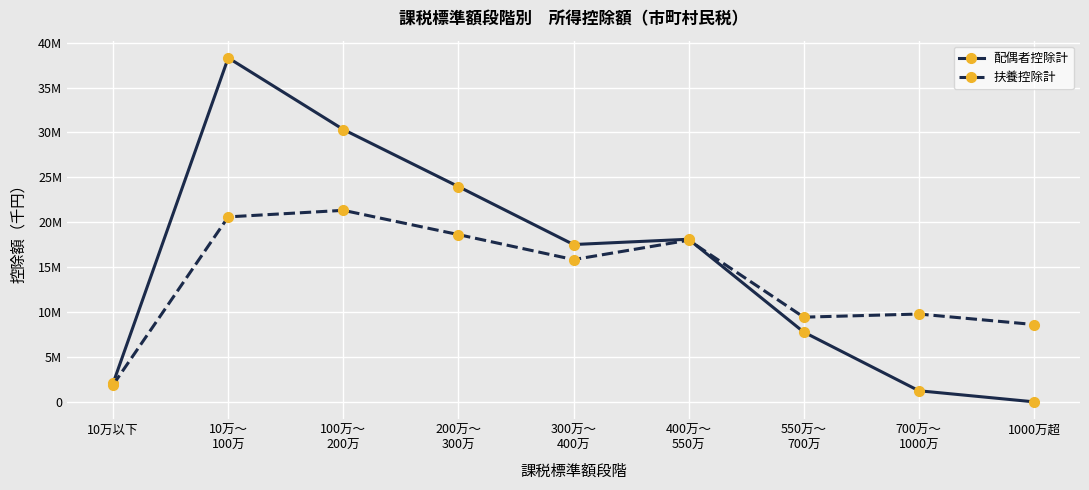

At which category is the sum across all series the highest?

10万～
100万